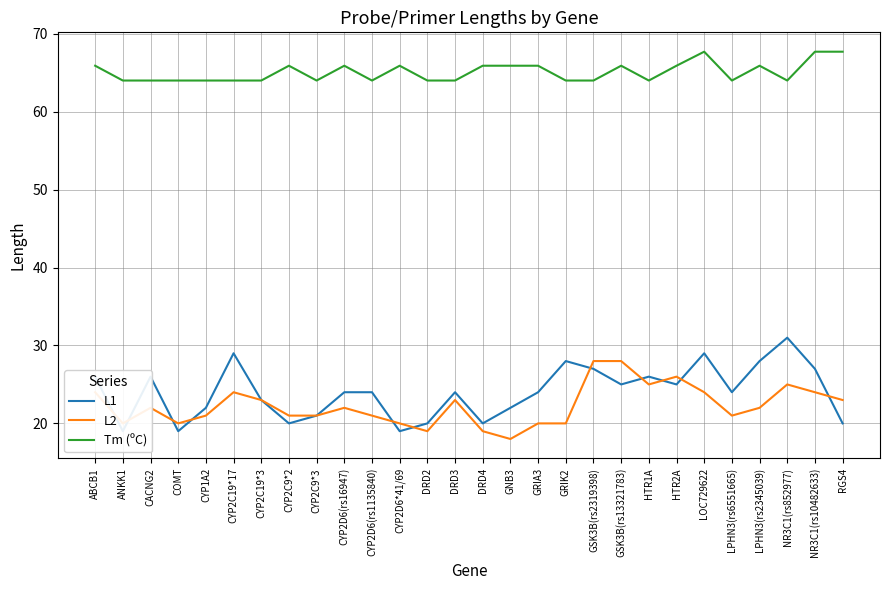

List the series in order of their peak value, highest first.

Tm (ºC), L1, L2